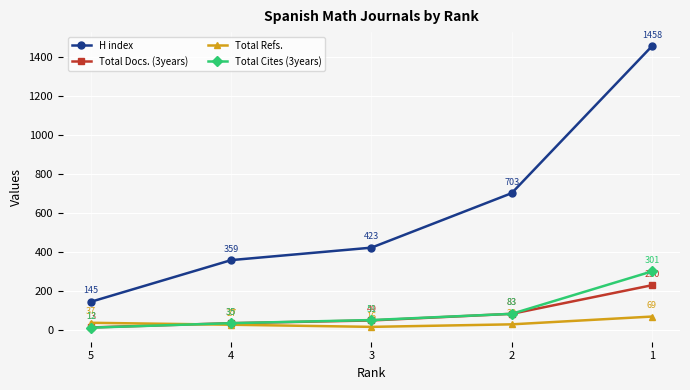

Is the value of Total Refs. at 4 greater than the value of Total Cites (3years) at 5?

Yes